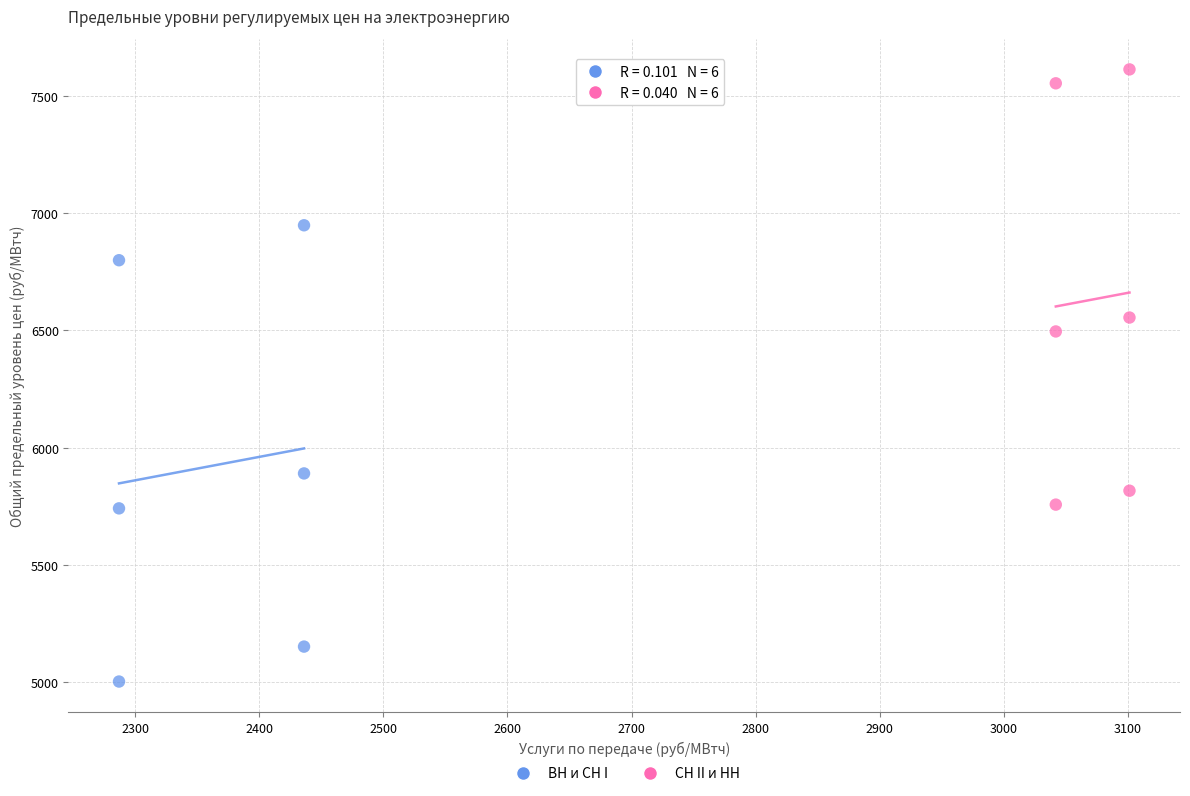

Which series reaches the maximum Y coordinate?

СН II и НН